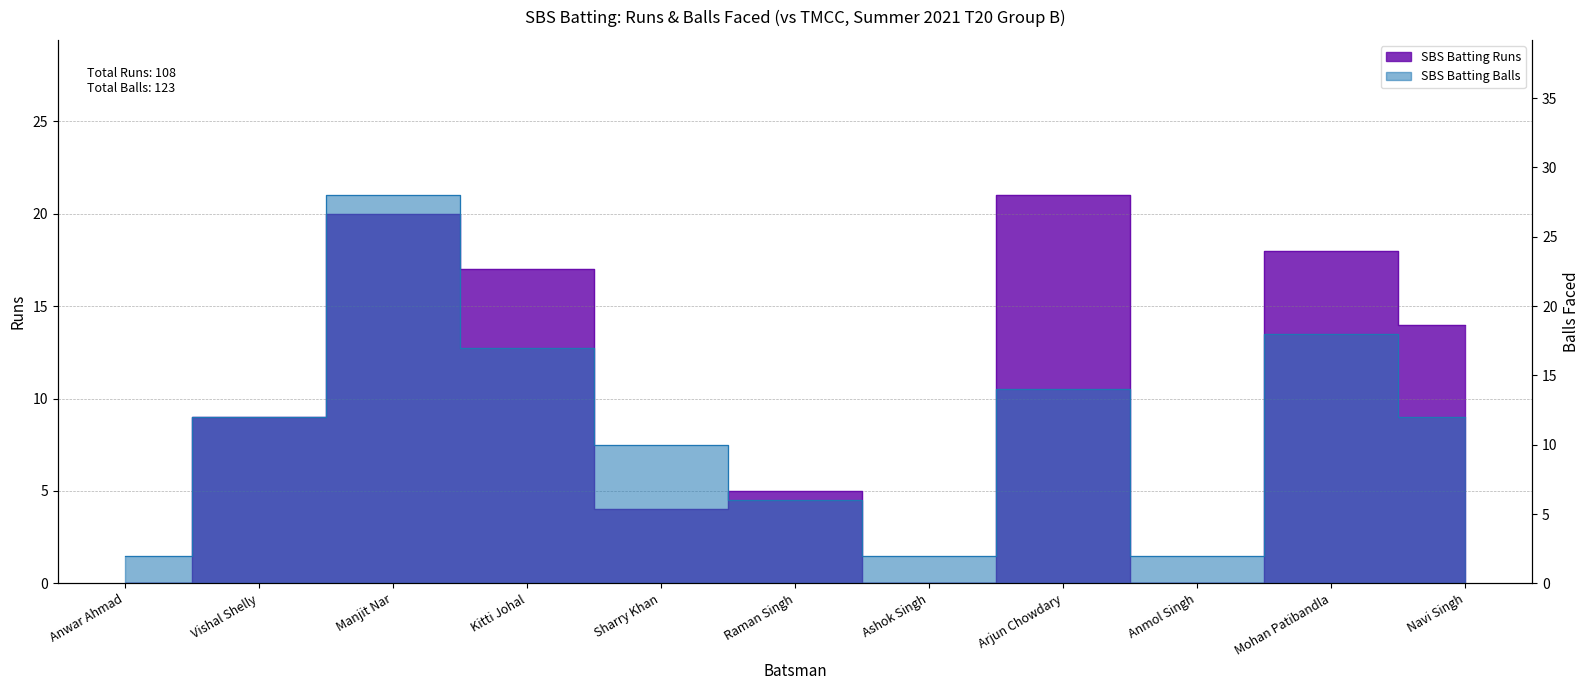

What is the difference between the SBS Batting Runs values at Vishal Shelly and Anwar Ahmad?

9